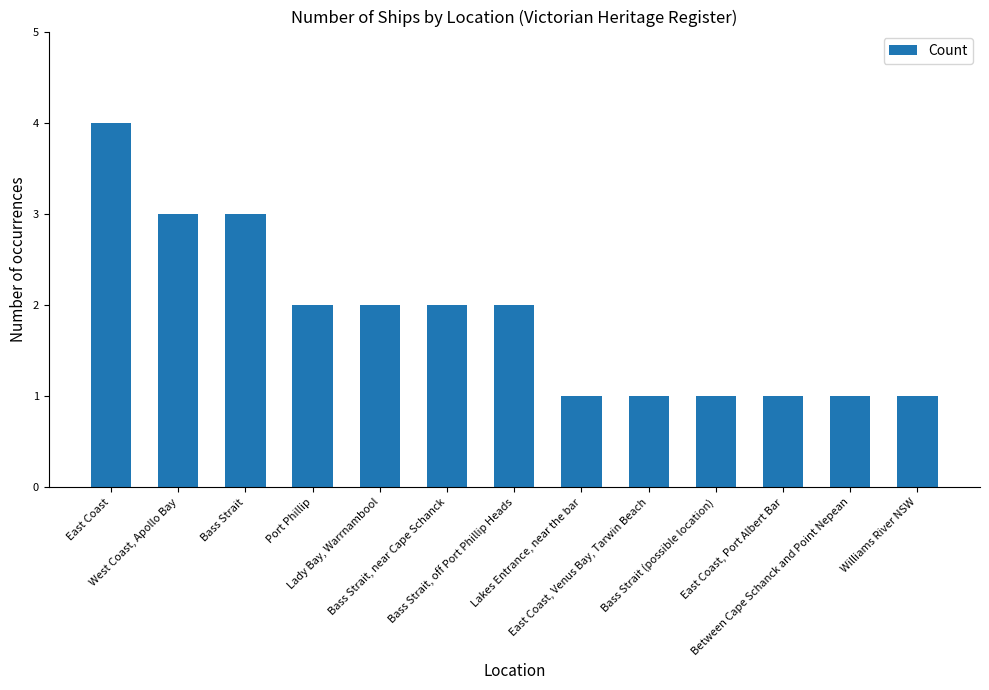

Which category has the highest value across all series?

East Coast